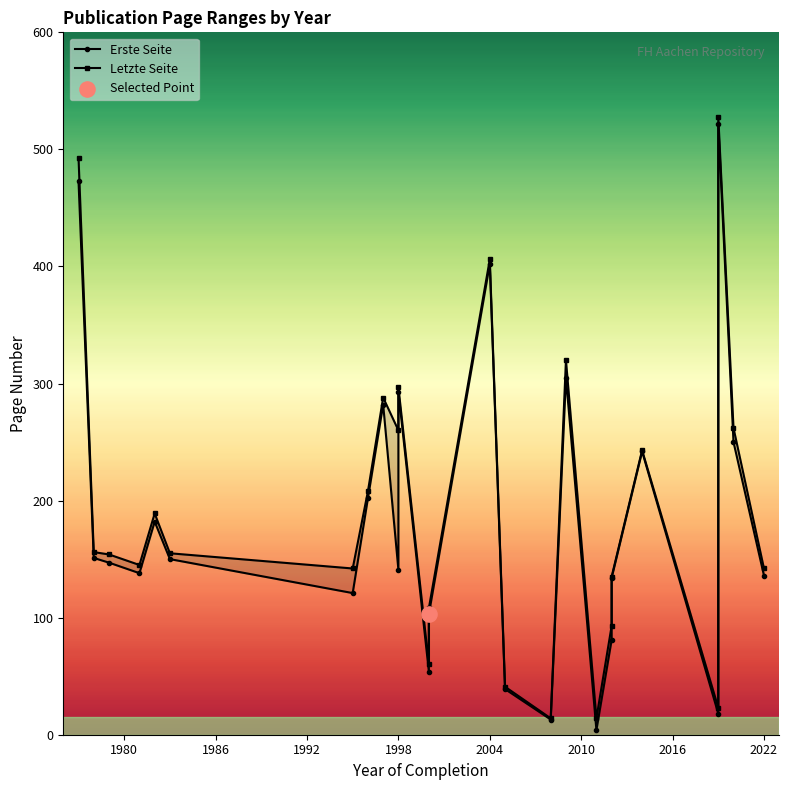

Which series reaches the minimum Y coordinate?

Erste Seite